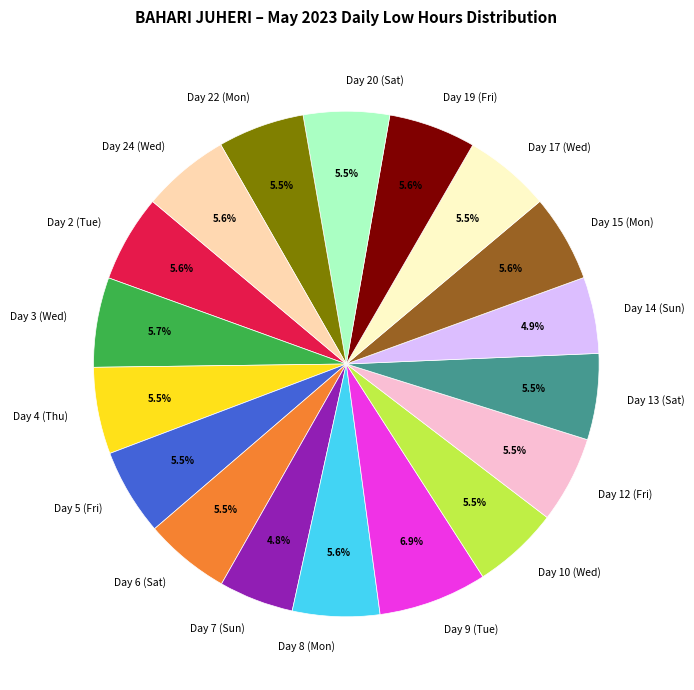

The Day 3 (Wed) slice represents 11% of the pie. True or false?

False